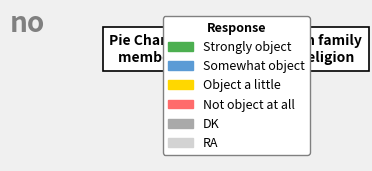

How many slices are in this pie chart?

6